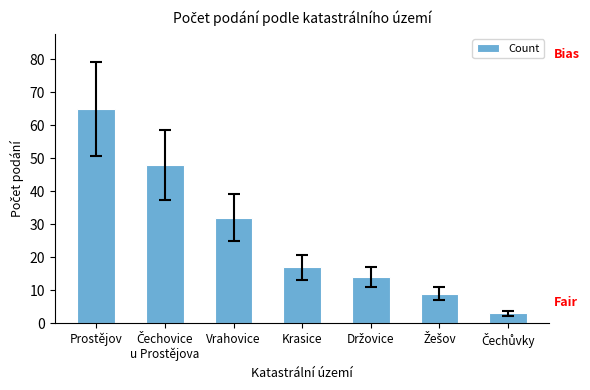

What is the greatest value displayed?

65